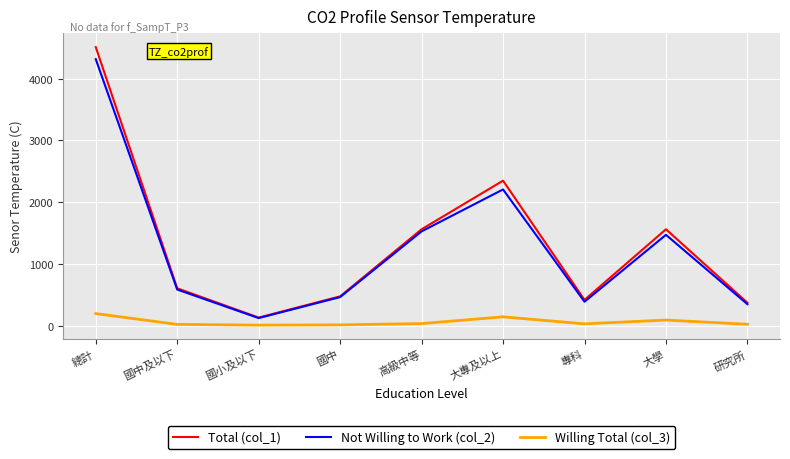

True or false: Total (col_1) and Willing Total (col_3) intersect in this chart.

False